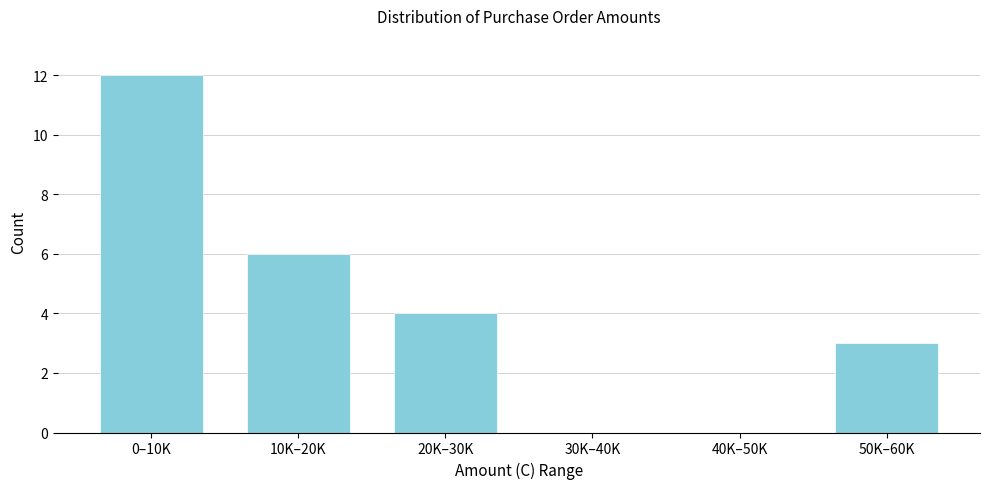

Reading left to right, extract all data points from this chart.

0–10K=12	10K–20K=6	20K–30K=4	30K–40K=0	40K–50K=0	50K–60K=3